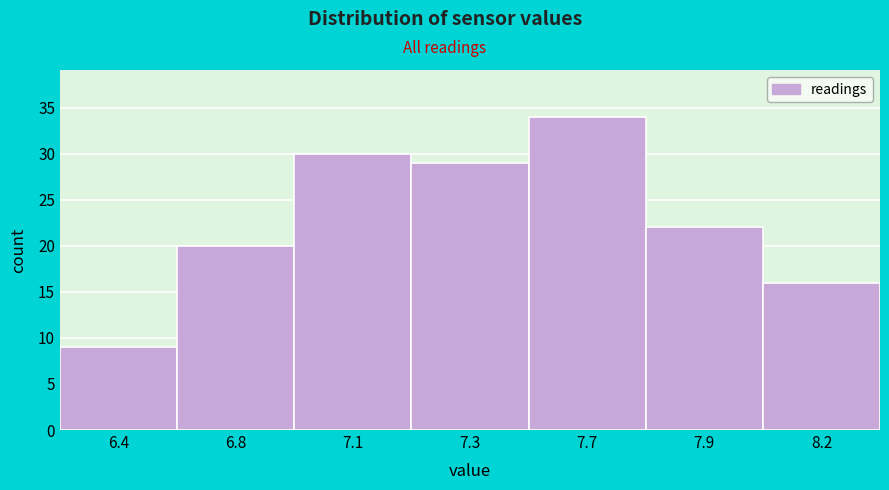

Reading right to left, list all the values displayed in this chart.

16	22	34	29	30	20	9